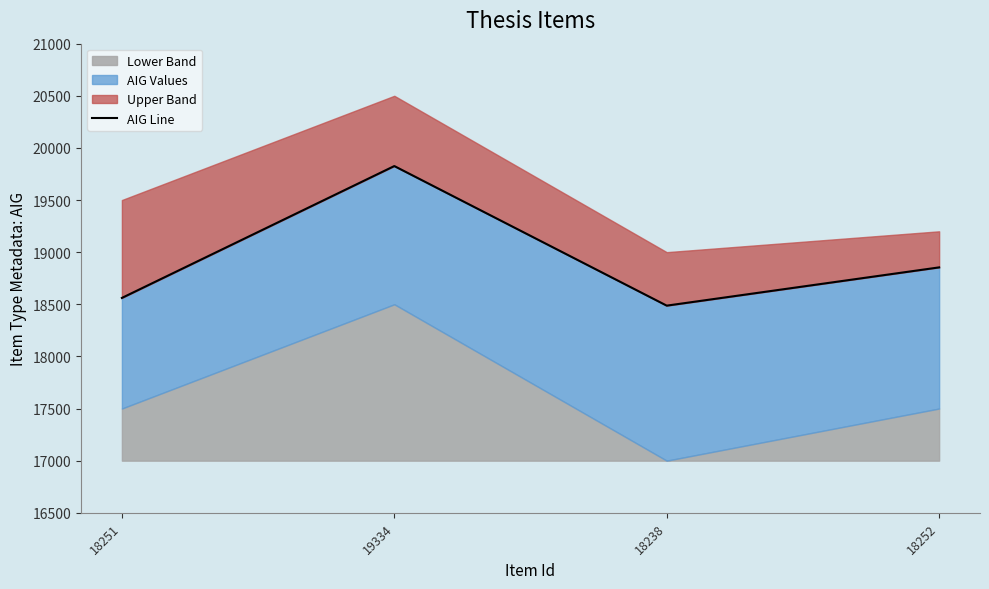

What is the label of the 1st point from the left?

18251